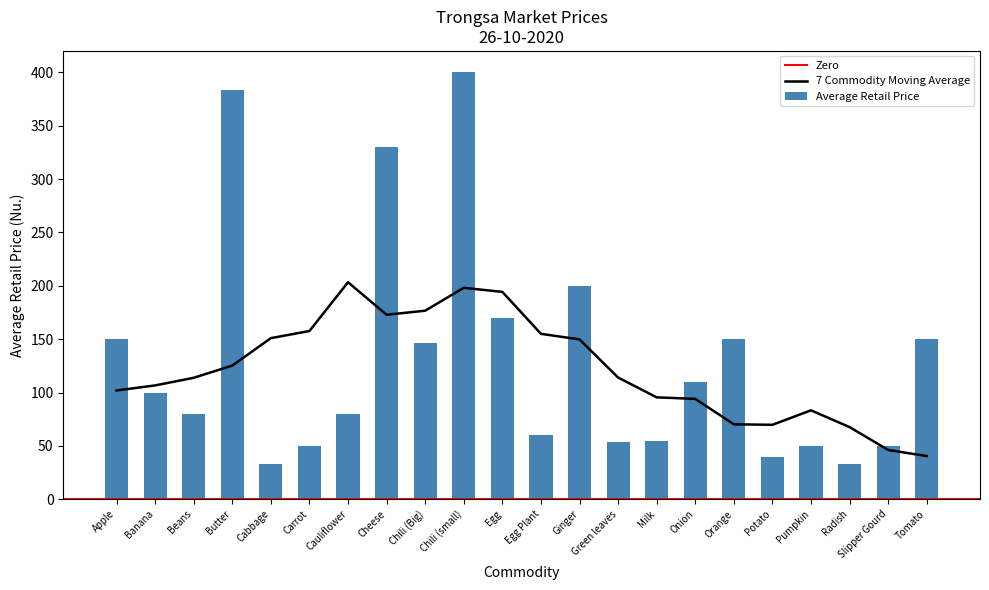

Which has a higher value, Beans or Egg Plant?

Beans